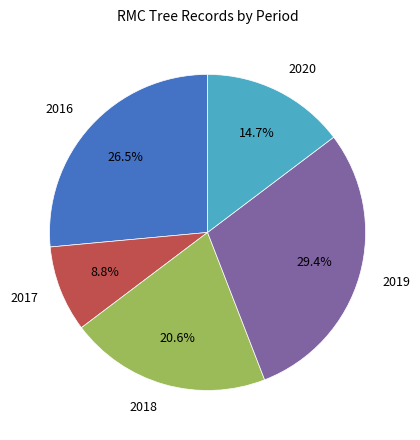

What is the total percentage of 2020 and 2018?

35.3%